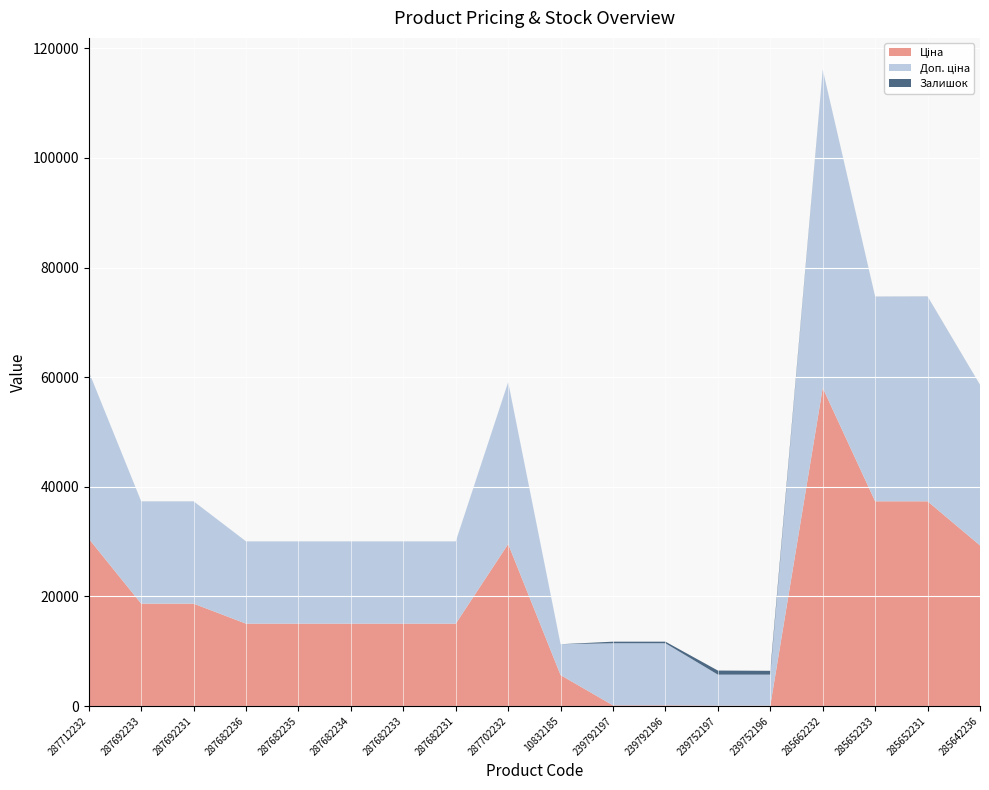

Reading right to left, transcribe all the data shown in this chart.

Ціна: 29294.9	37343.0	37343.0	58037.0	56.7	56.7	113.3	113.3	5636.0	29548.9	15019.2	15019.2	15019.2	15019.2	15019.2	18671.5	18671.5	30512.3
Доп. ціна: 29294.9	37343.0	37343.0	58037.0	5667.0	5667.0	11334.0	11334.0	5636.0	29548.9	15019.2	15019.2	15019.2	15019.2	15019.2	18671.5	18671.5	30512.3
Залишок: 12.0	21.0	12.0	13.0	698.0	745.0	290.0	289.0	0.0	0.0	0.0	0.0	0.0	0.0	0.0	0.0	0.0	0.0